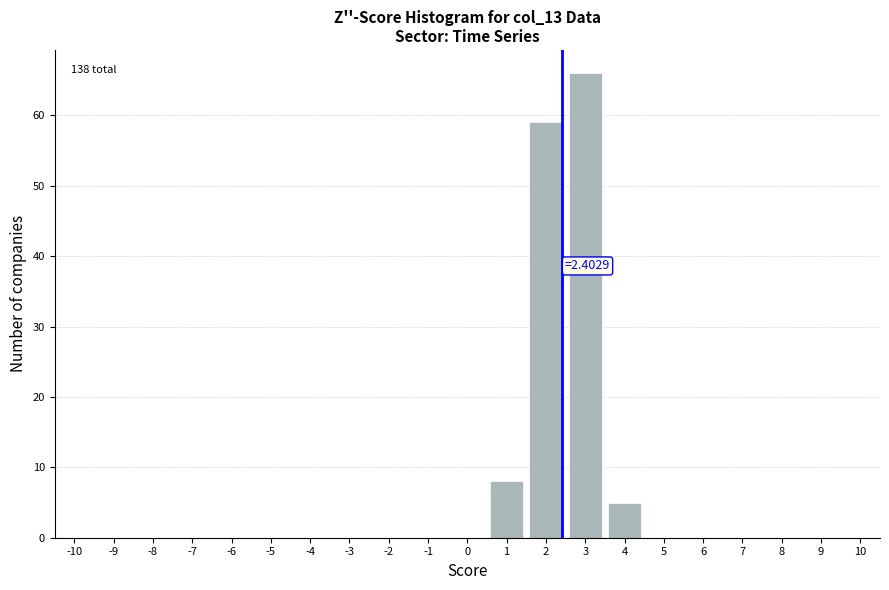

Over which range of the x-axis is the bar tallest?

2.5 to 3.5